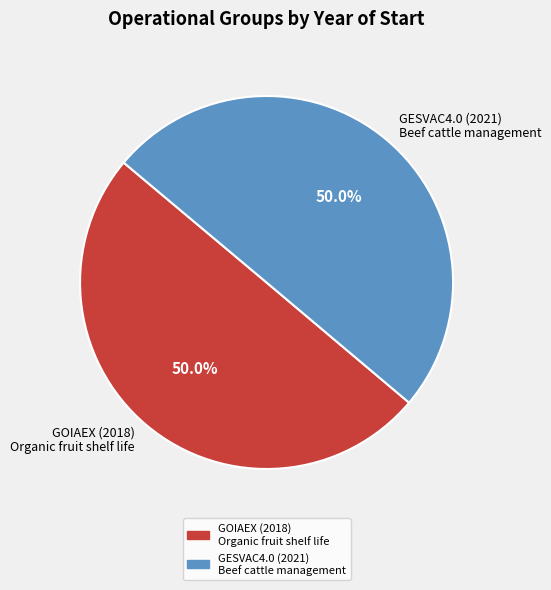

How many slices are in this pie chart?

2